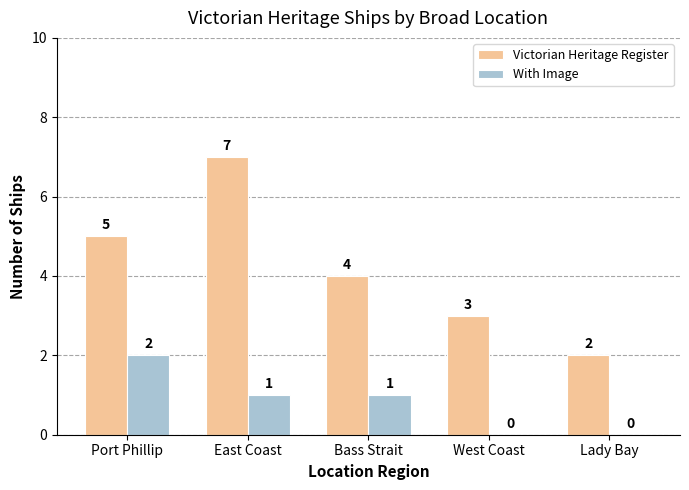

Is it true that Victorian Heritage Register equals 1 at West Coast?

False